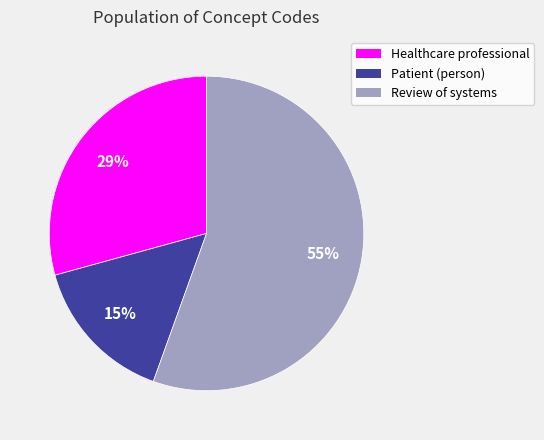

To the nearest percent, what is the difference between the largest and smallest slice percentages?

40%